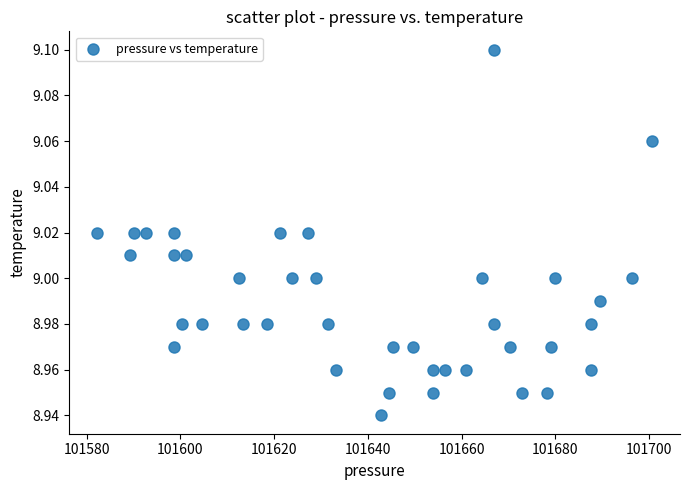

Count the number of points in this scatter plot.

40